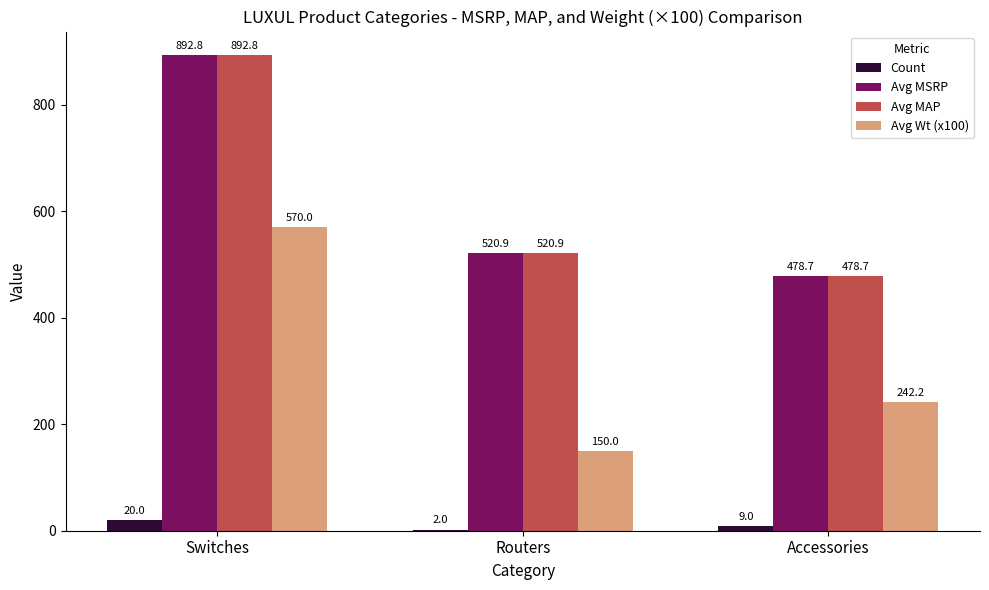

The value of Avg Wt (x100) at Routers is 91.3. True or false?

False